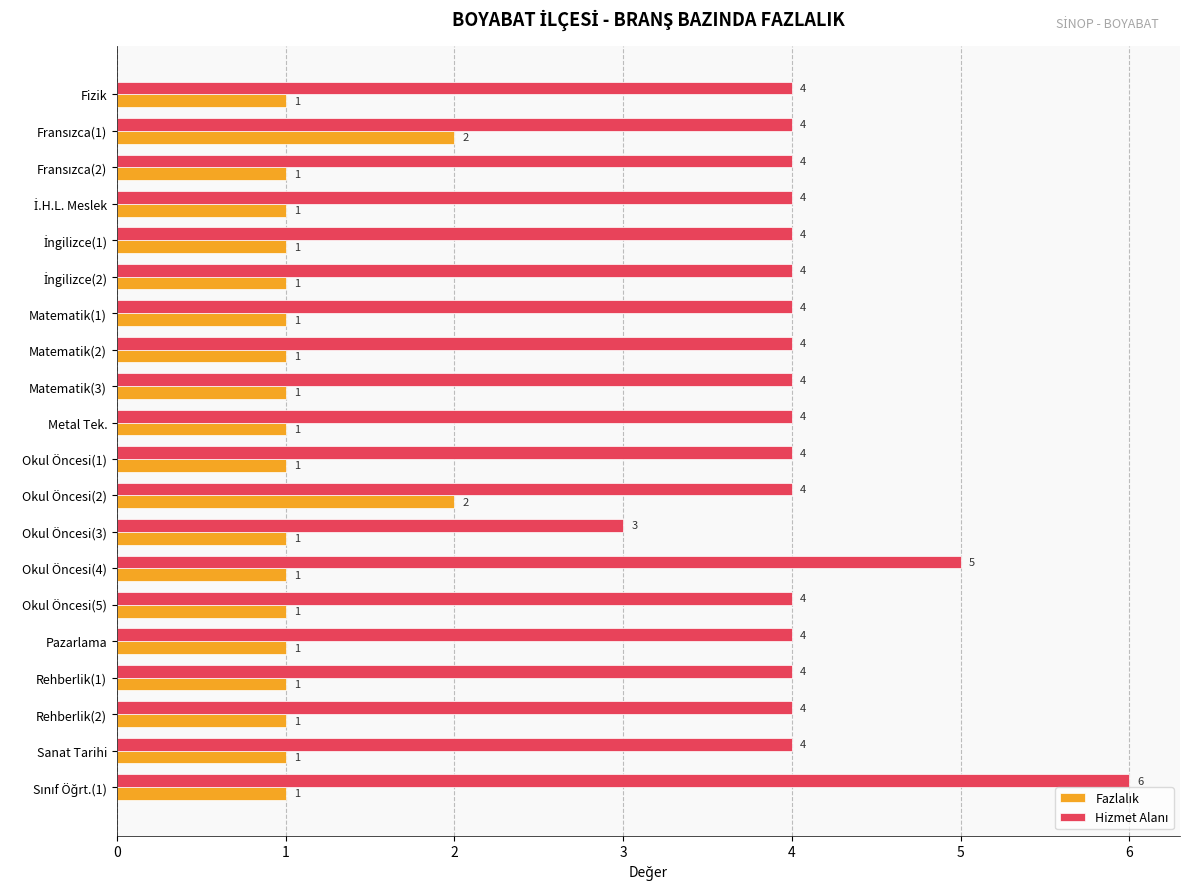

What is the total value across all series at Okul Öncesi(5)?

5